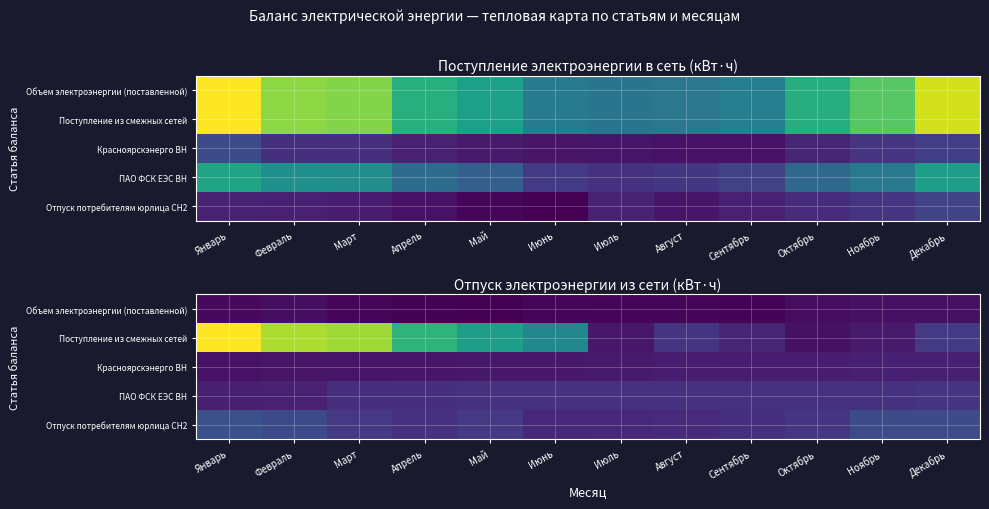

Between Январь and Декабрь, which series saw the biggest shift?

Поступление из смежных сетей